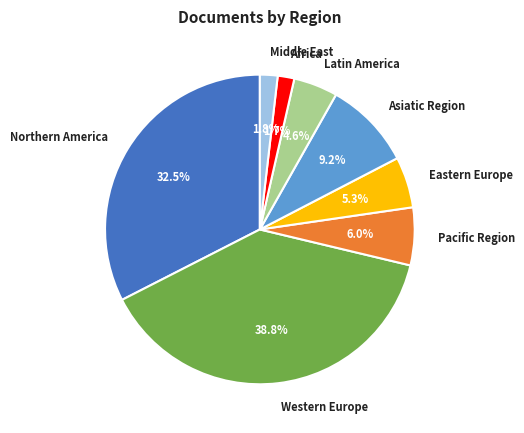

Approximately how many times larger is the value at Eastern Europe compared to Asiatic Region?

0.6